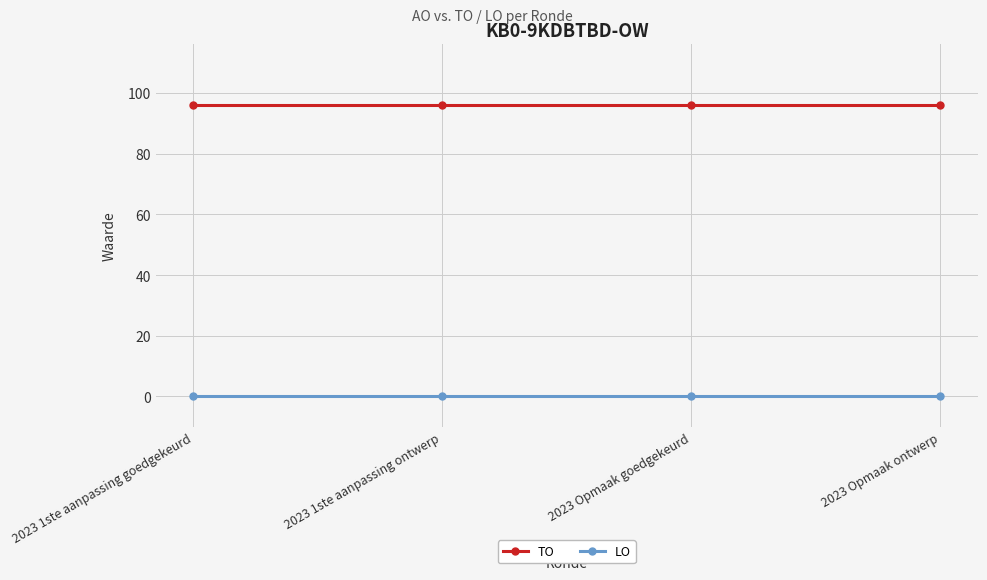

What is the maximum value for TO?

96